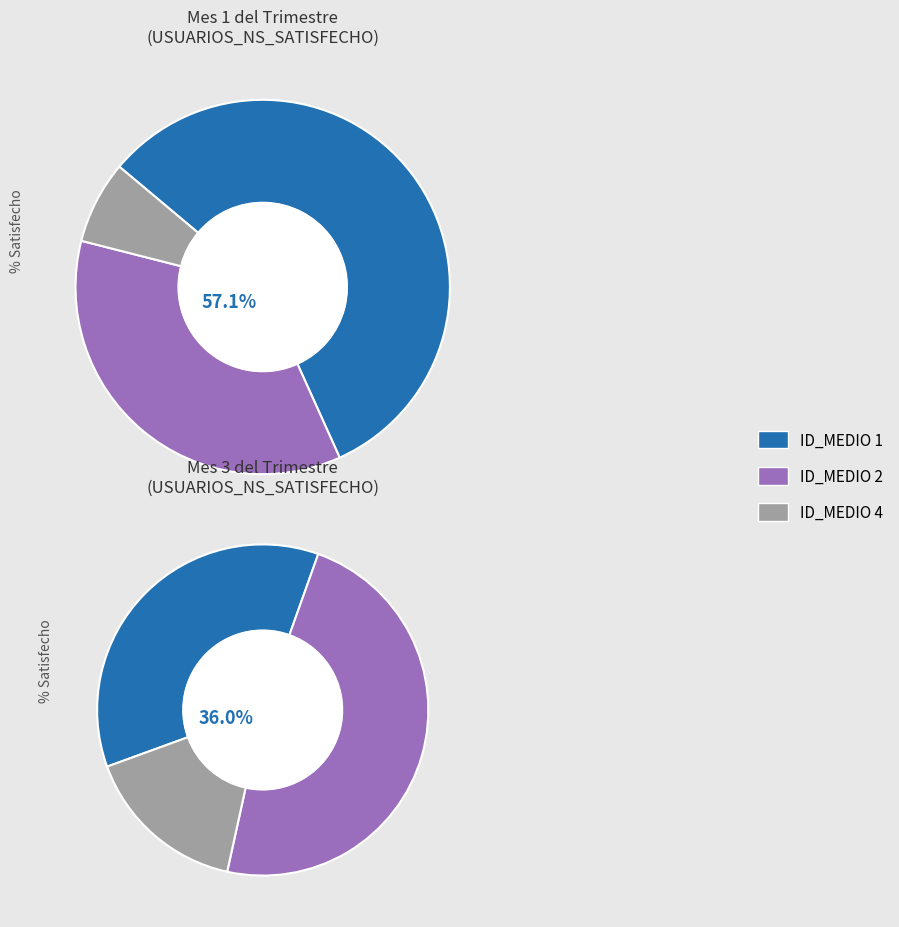

What is the largest slice in the pie chart?

ID_MEDIO 2